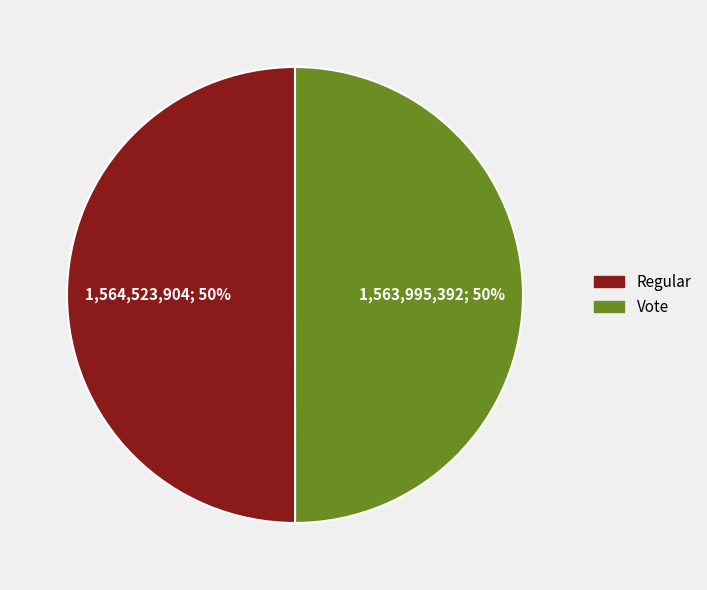

What is the ratio of the value at Vote to the value at Regular?

1.0